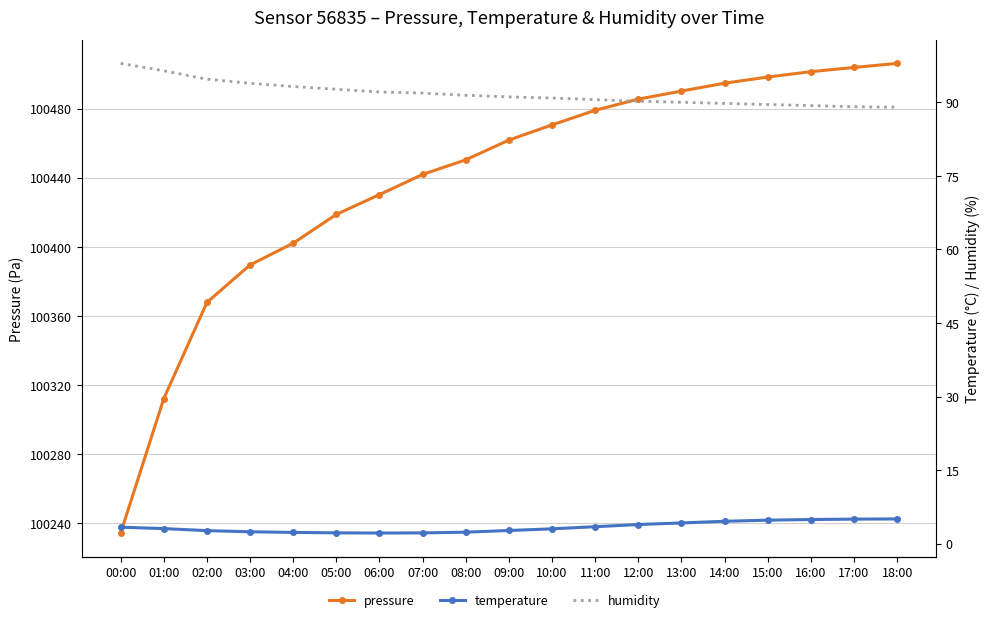

List the labels in order of temperature value, largest first.

18:00, 17:00, 16:00, 15:00, 14:00, 13:00, 12:00, 11:00, 00:00, 01:00, 10:00, 09:00, 02:00, 03:00, 08:00, 04:00, 05:00, 07:00, 06:00